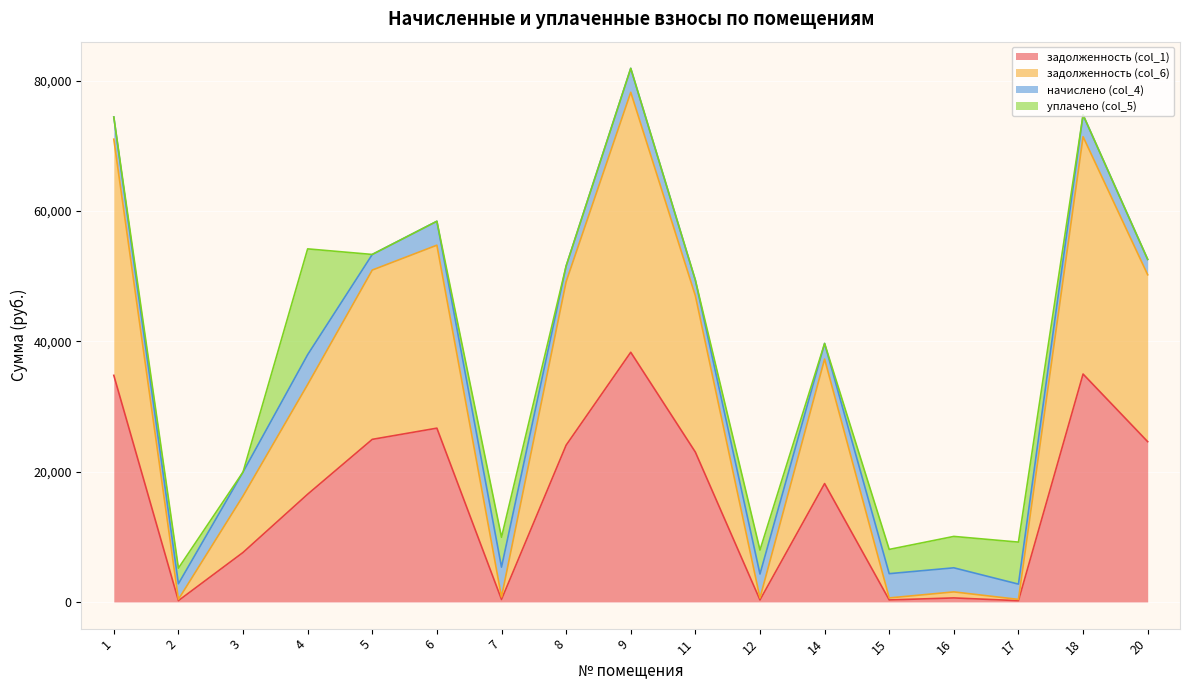

True or false: задолженность (col_6) has a value of 17042.2 at 20.

False